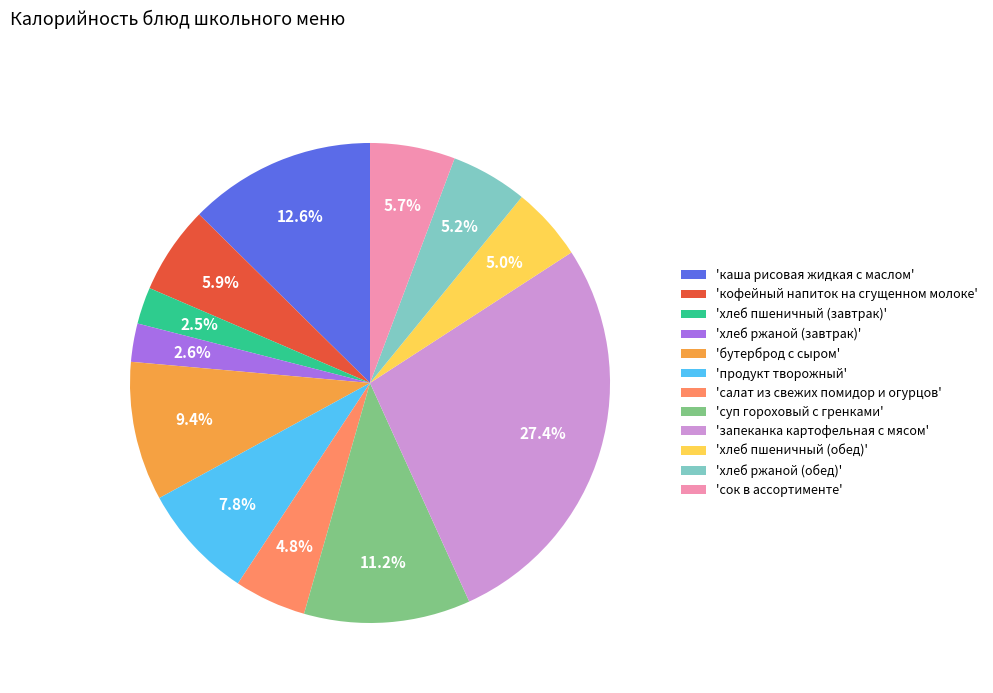

Which slice is the largest?

'запеканка картофельная с мясом'